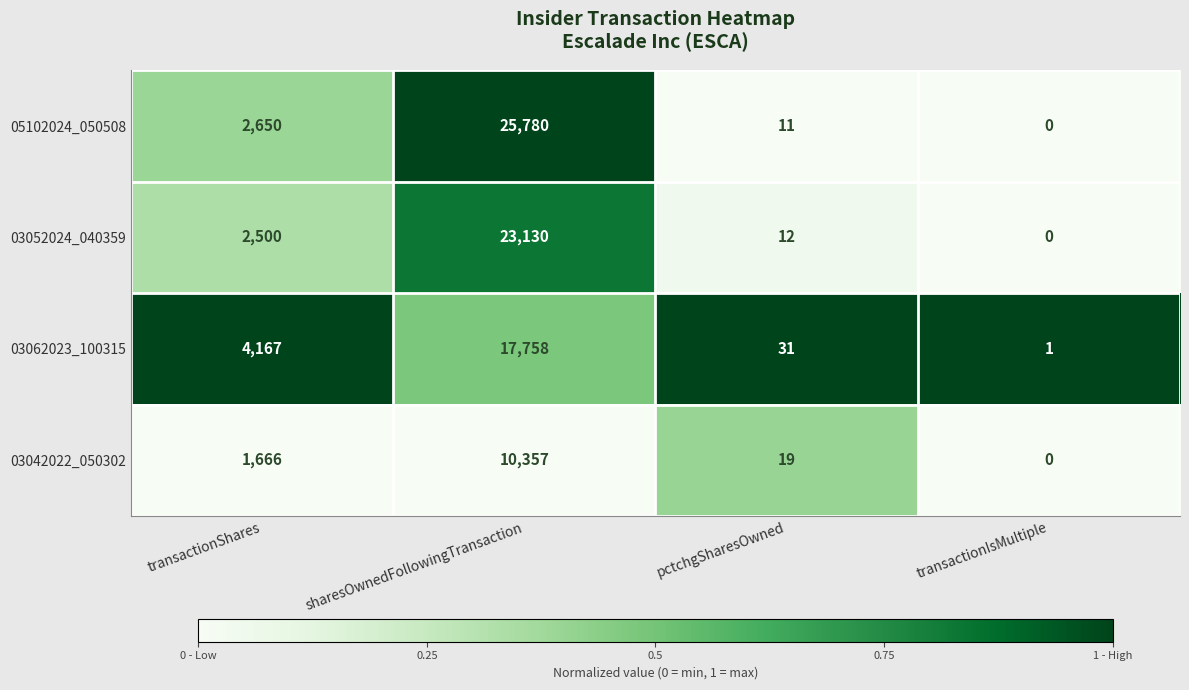

Which series has the largest total across all categories?

05102024_050508